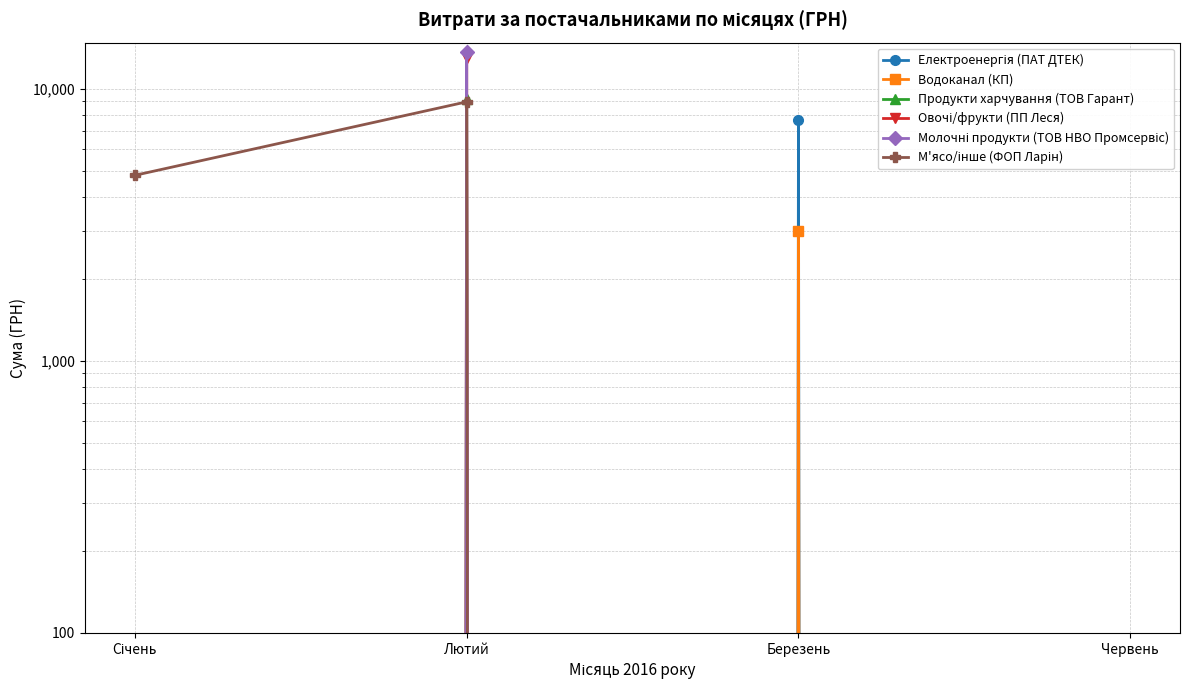

What is the average value of the Електроенергія (ПАТ ДТЕК) series?

1927.3